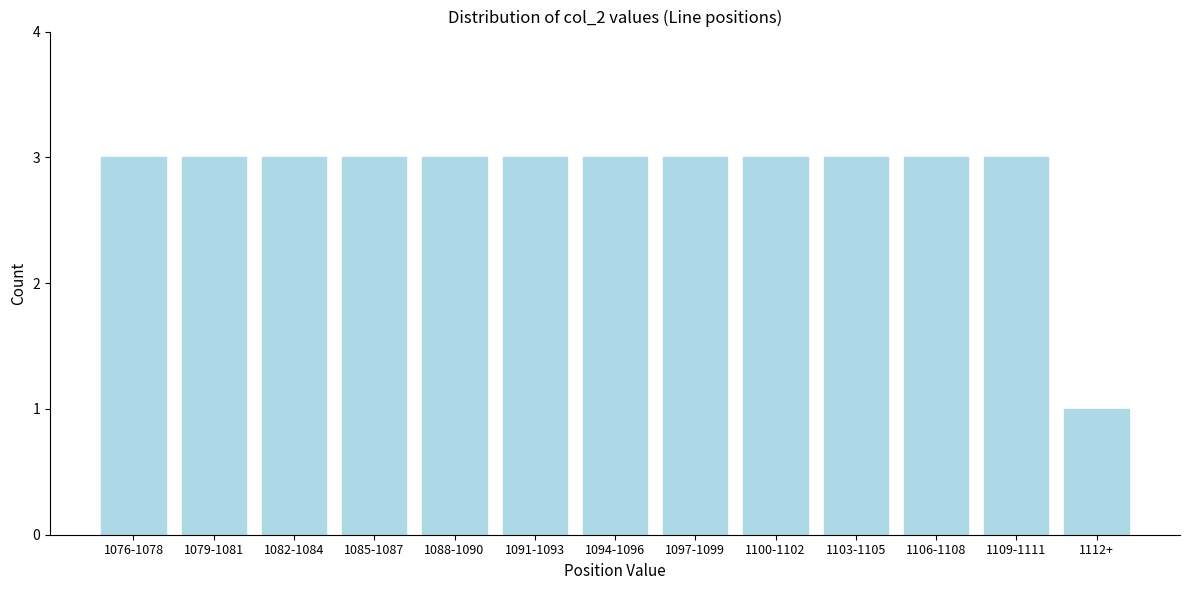

Reading left to right, list all the values displayed in this chart.

1076-1078=3	1079-1081=3	1082-1084=3	1085-1087=3	1088-1090=3	1091-1093=3	1094-1096=3	1097-1099=3	1100-1102=3	1103-1105=3	1106-1108=3	1109-1111=3	1112+=1